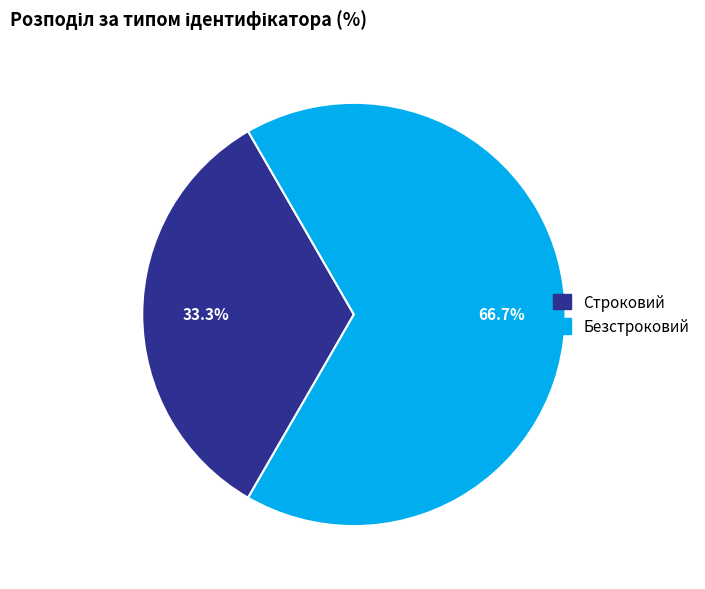

Which slice represents more than half of the pie?

Безстроковий